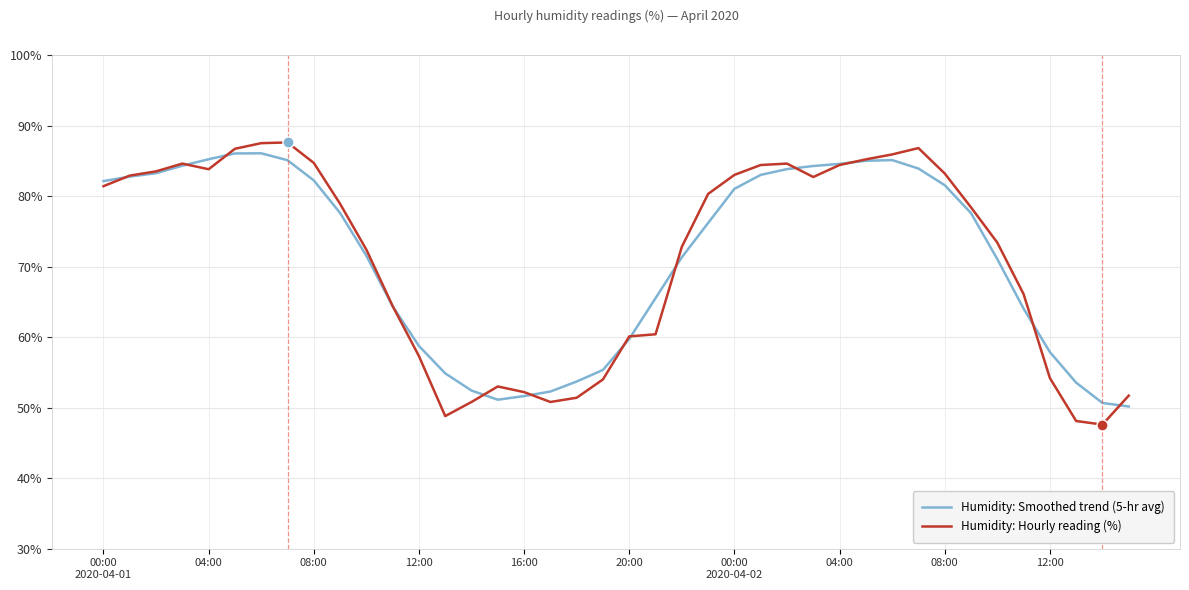

Does the chart have visible grid lines?

Yes